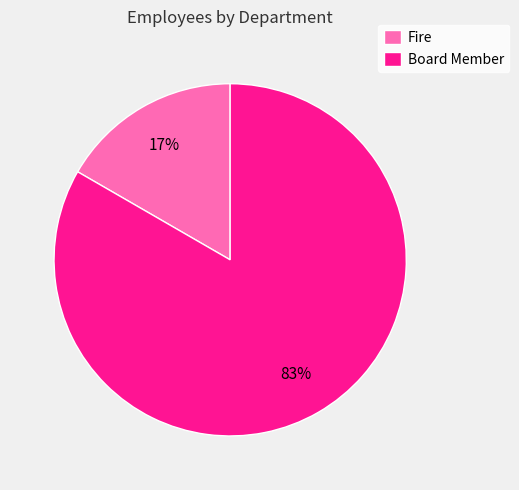

What is the smallest slice in the pie chart?

Fire